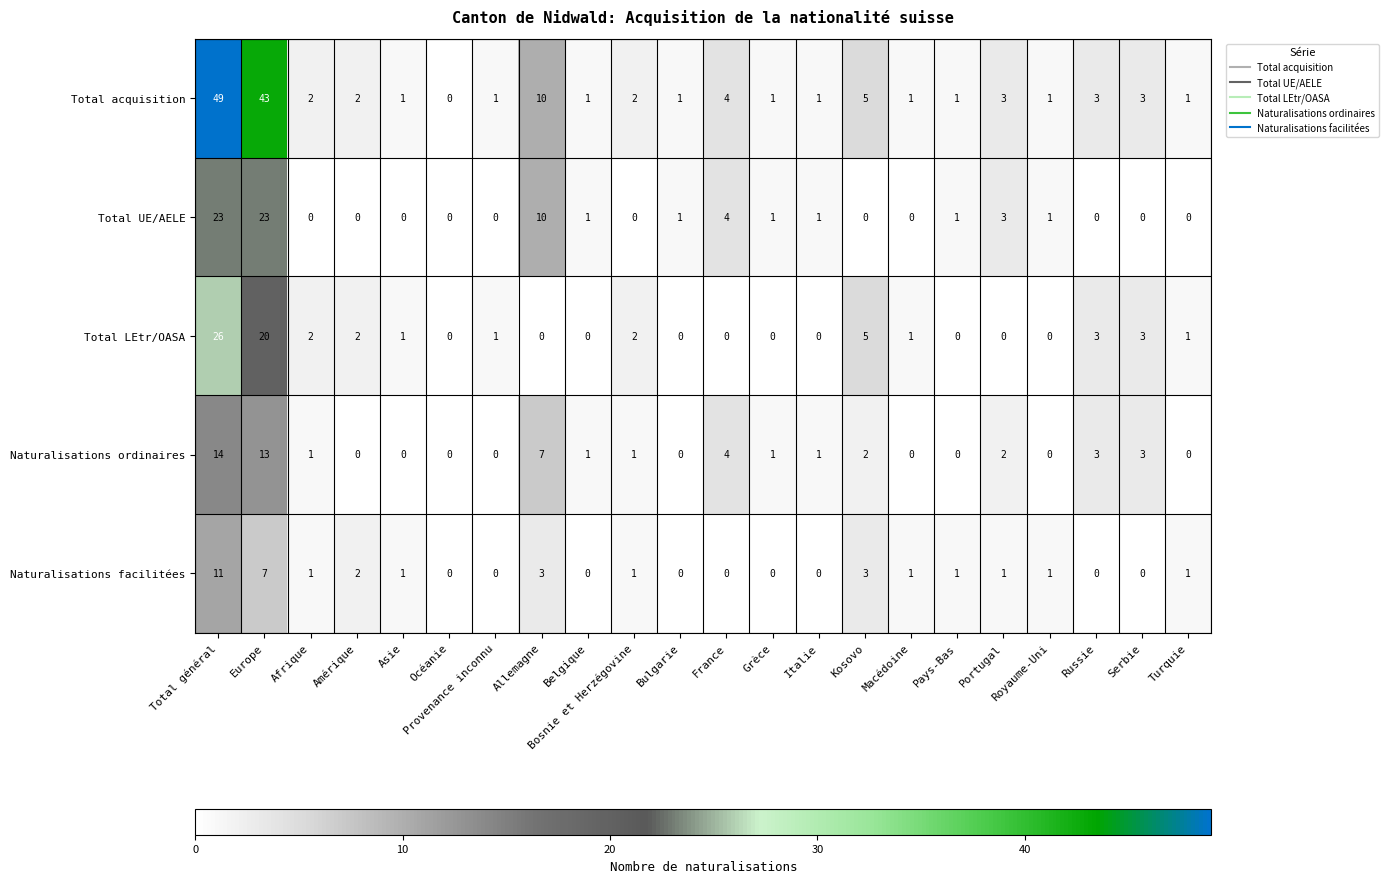

What is the difference between the maximum and minimum values in the Naturalisations facilitées series?

11